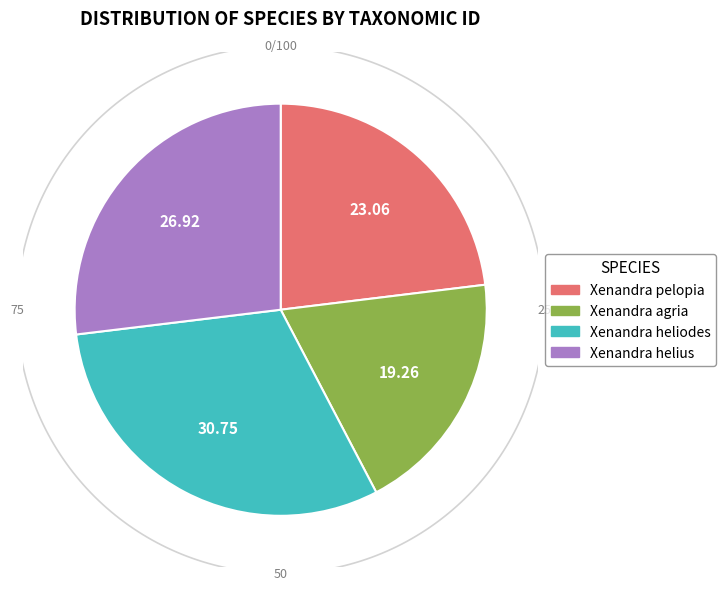

What percentage is the Xenandra heliodes slice, to the nearest percent?

31%